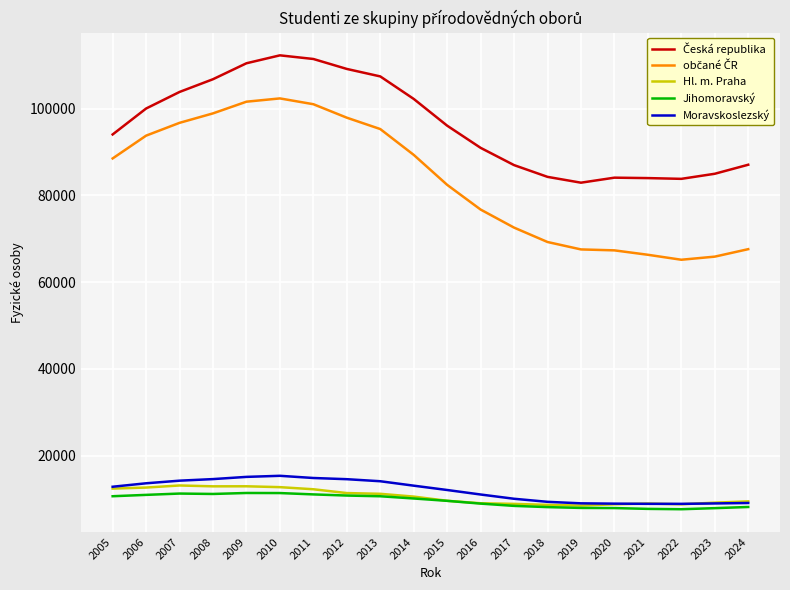

What is the difference between the maximum and minimum values in the Jihomoravský series?

3743